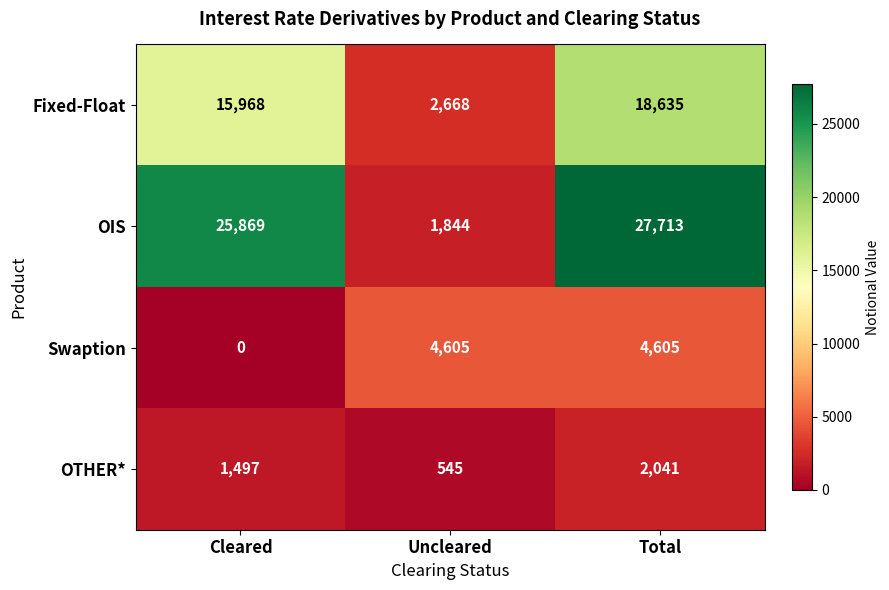

The value of OIS at Total is 27713. True or false?

True